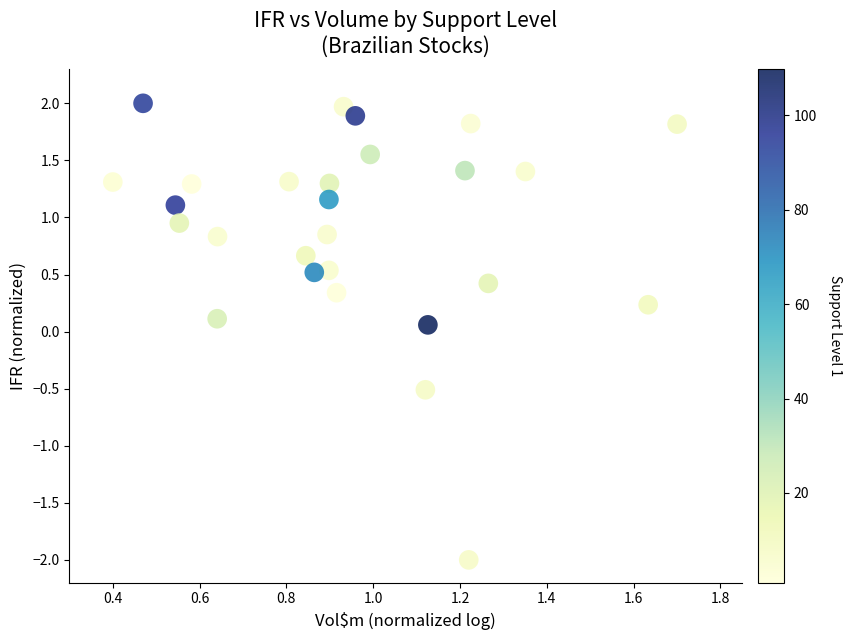

What is the range of X values (max minus min)?

1.3